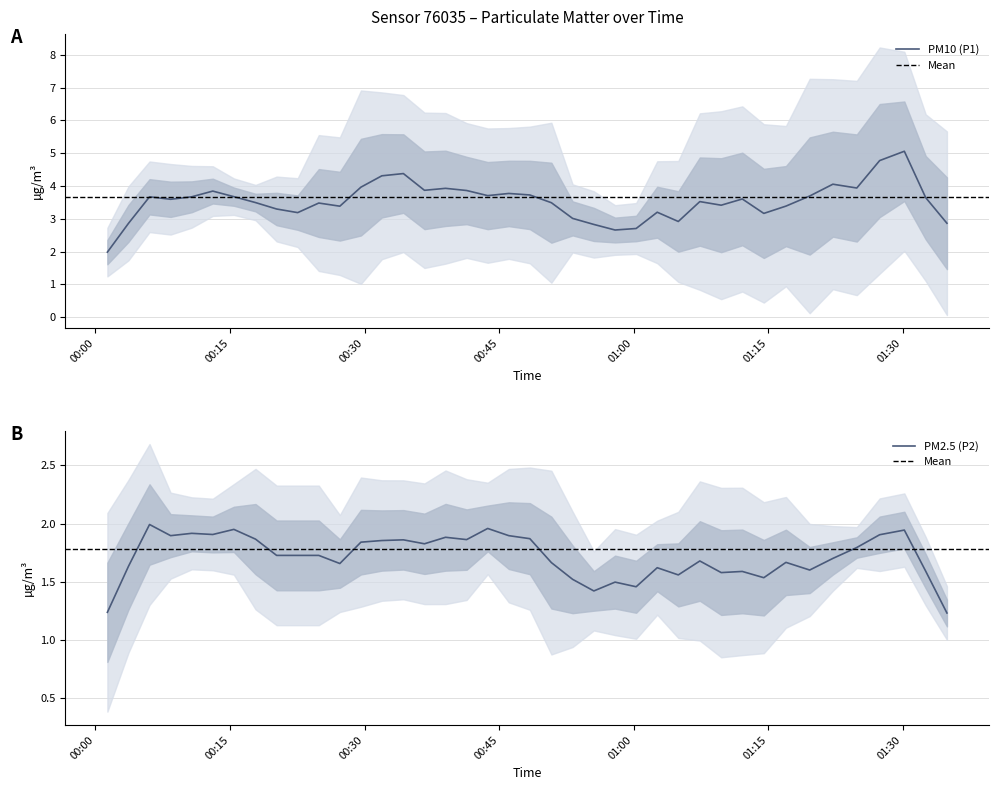

What value does the P2 series have at 4?

1.8